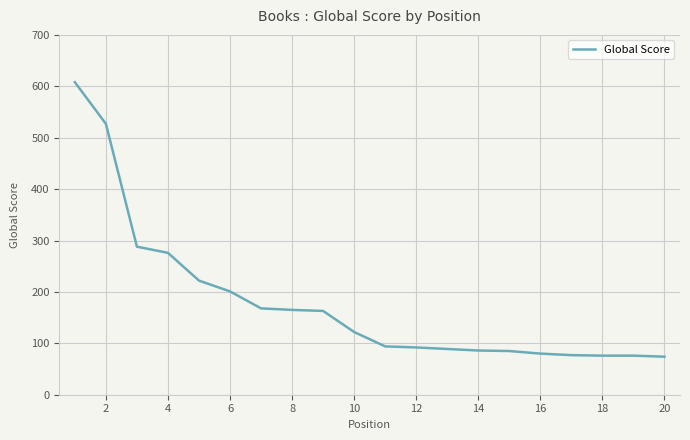

What is the smallest value displayed?

74